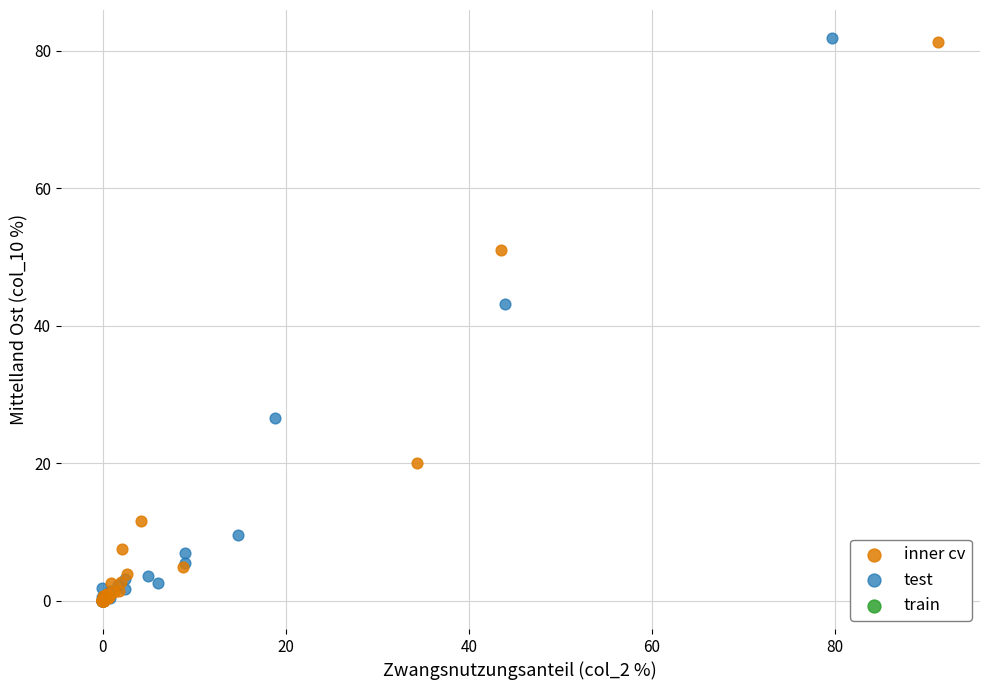

Which series has the widest spread of Y values?

test